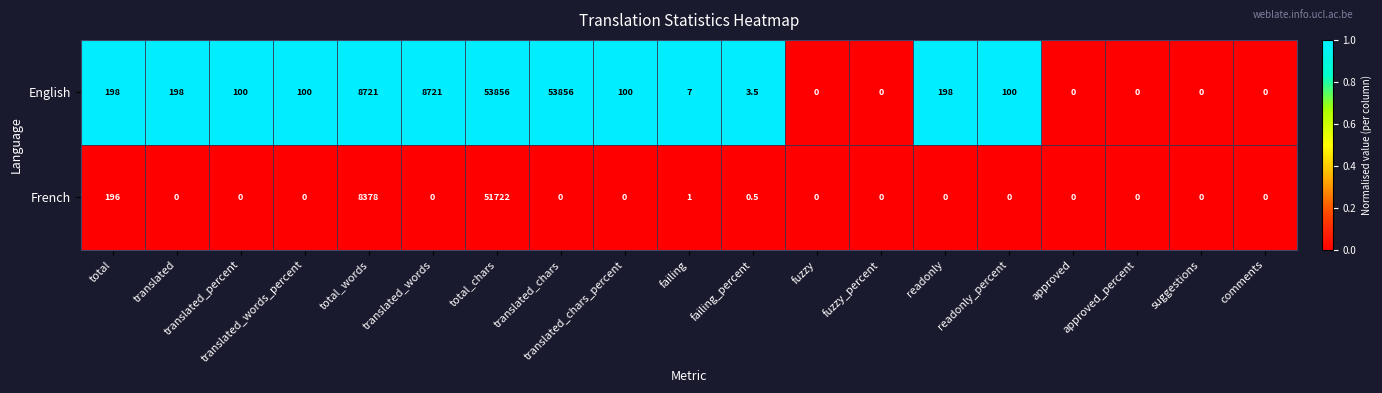

List the series in order of their overall mean, lowest first.

French, English